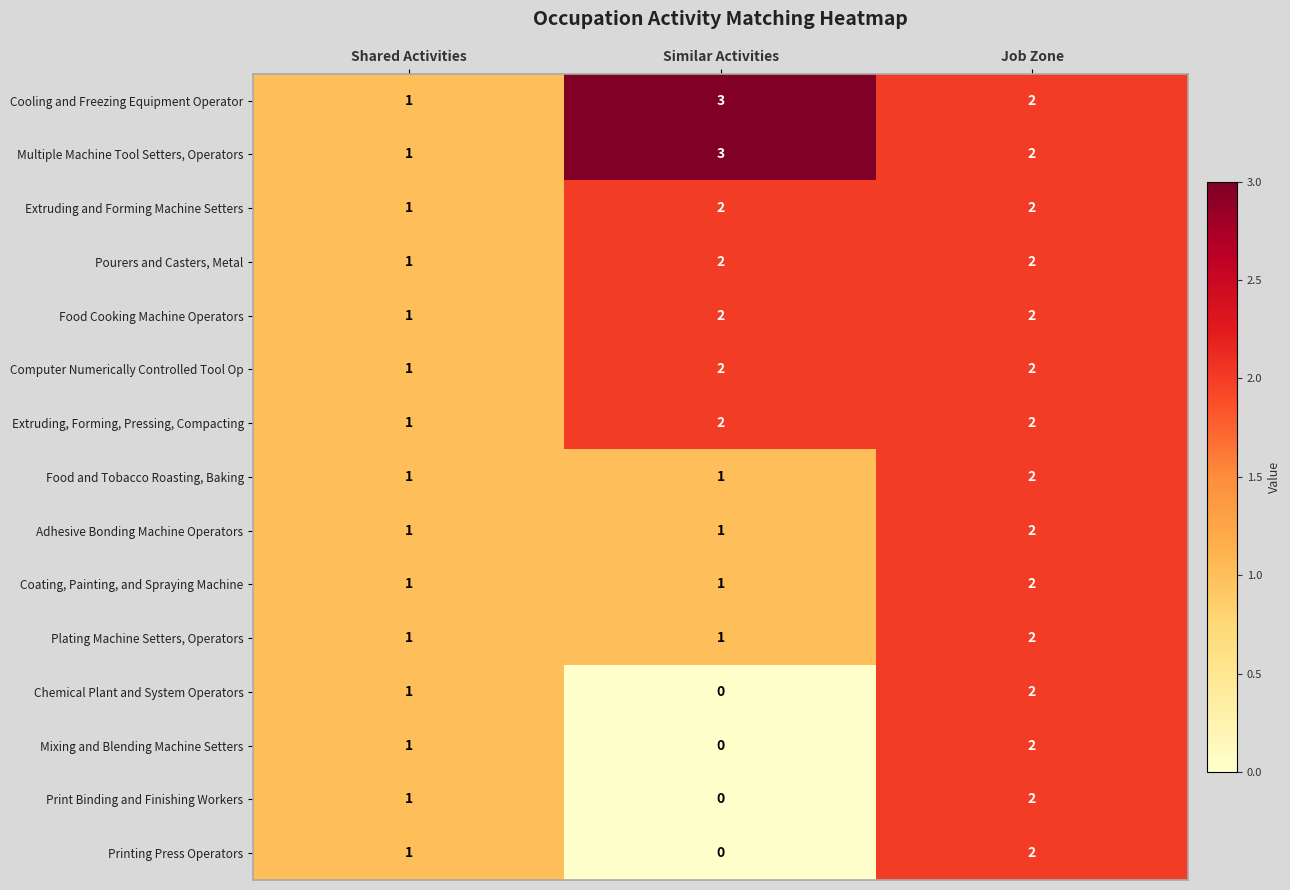

Count the Plating Machine Setters, Operators values in the range 1 to 2.

3